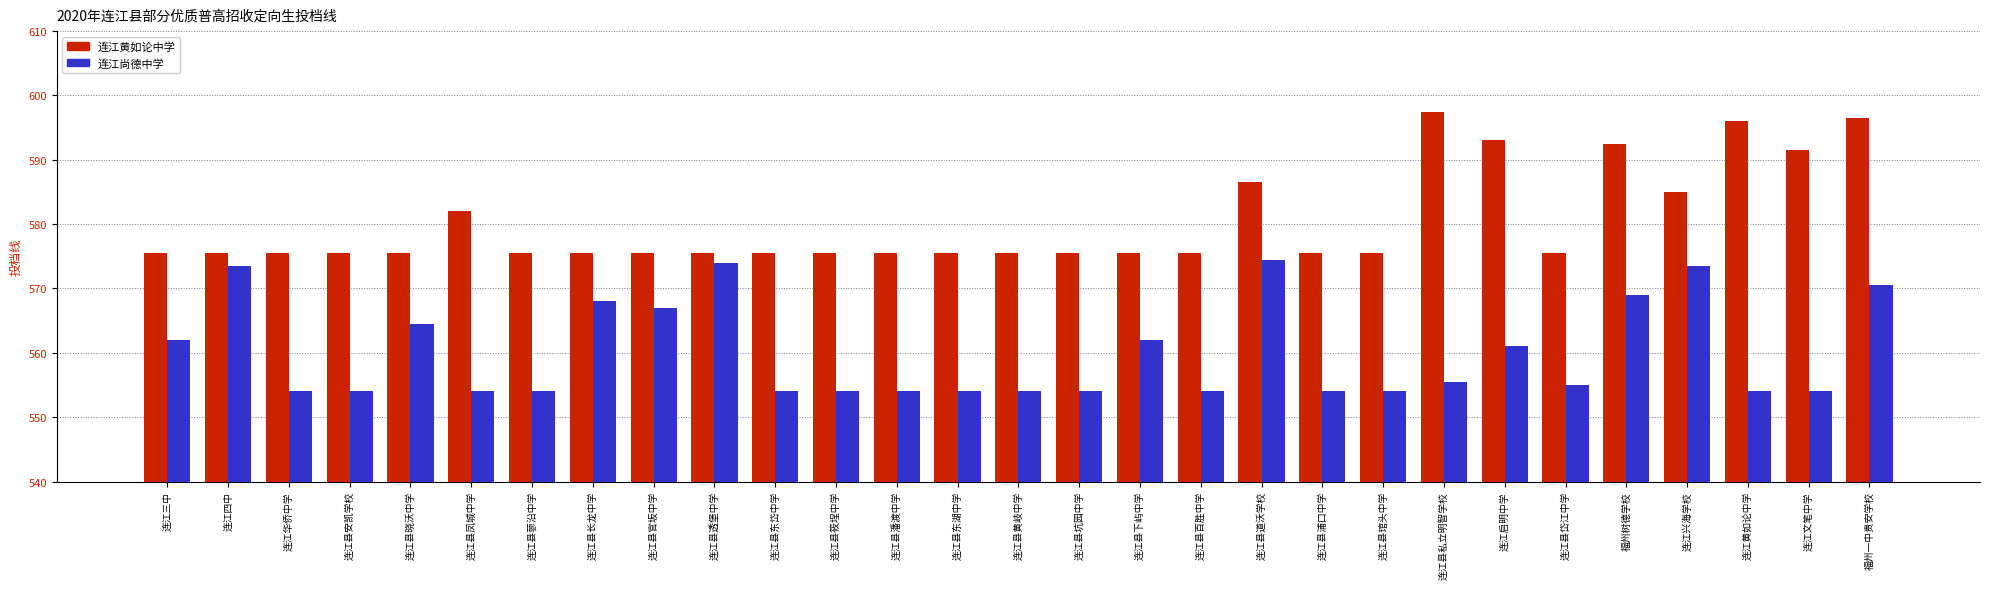

What is the spread (max minus min) of values at 福州树德学校?

23.5